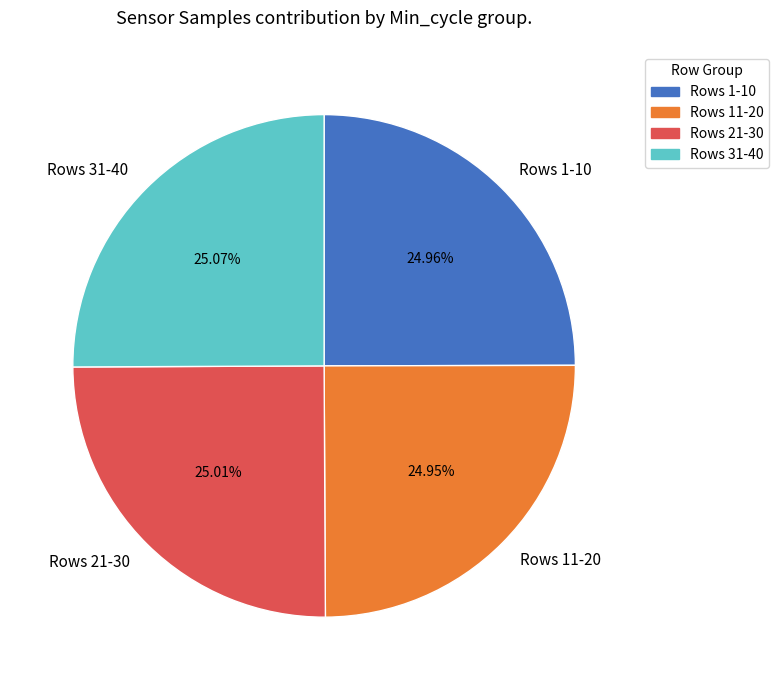

Does Rows 21-30 represent more than half of the total?

No